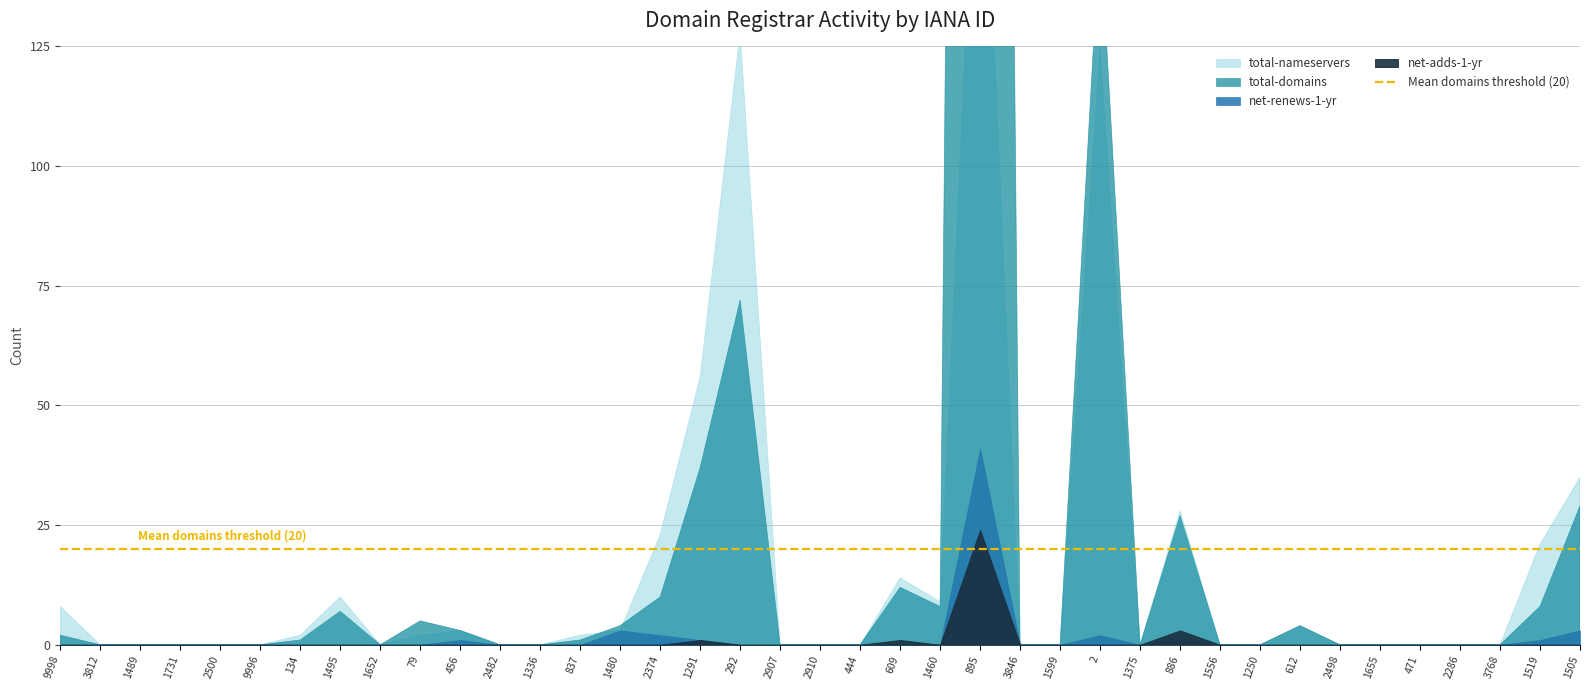

What is the average value of the net-renews-1-yr series?

1